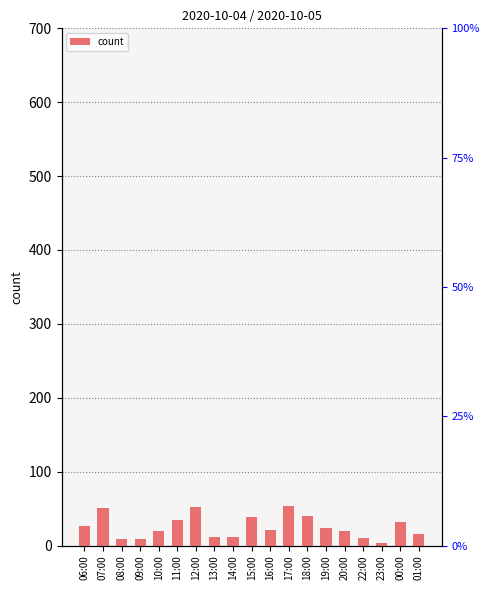

How many data points does each series have?

19